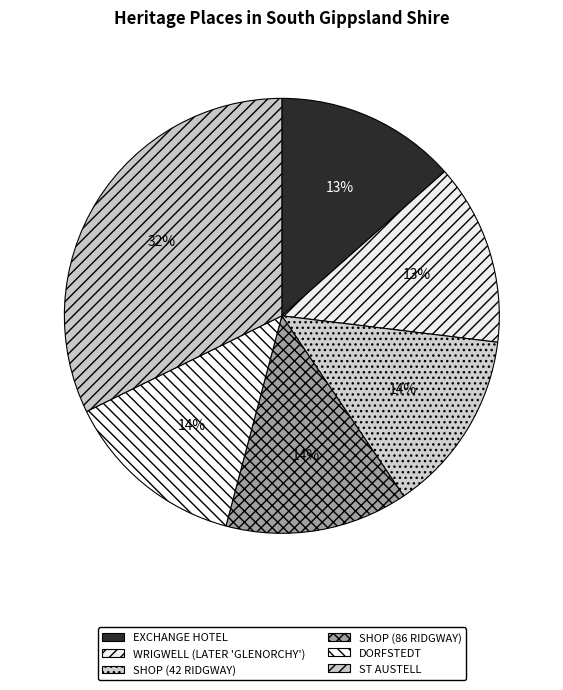

Count the number of slices in the pie.

6